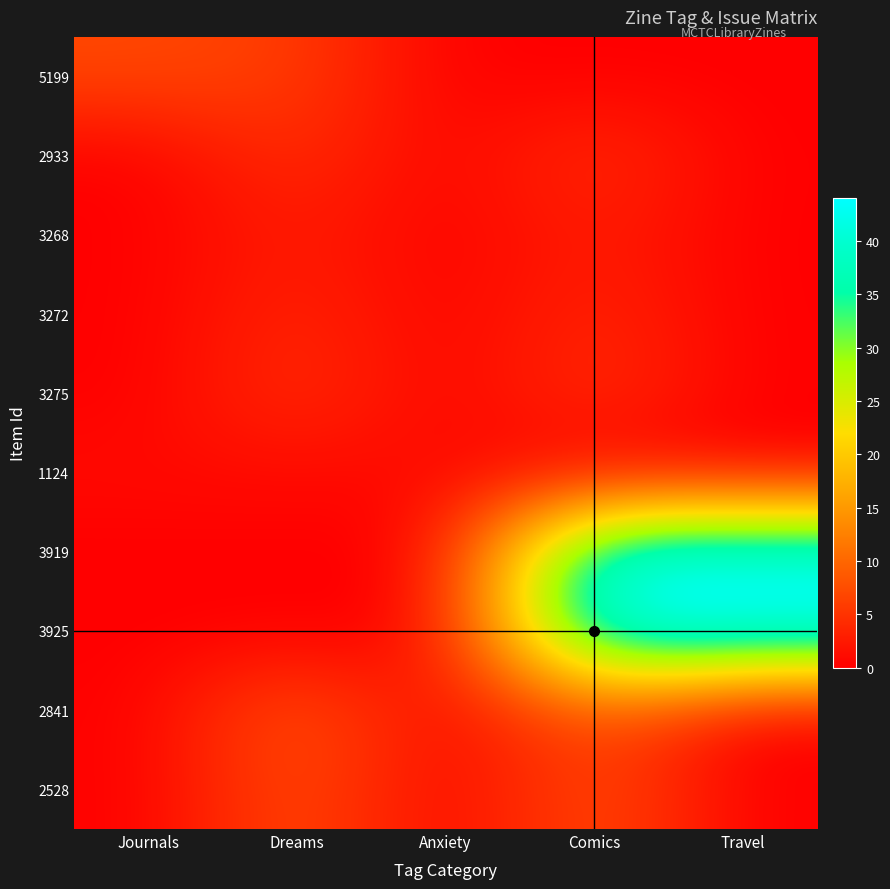

Which label corresponds to the smallest value in the chart?

Anxiety